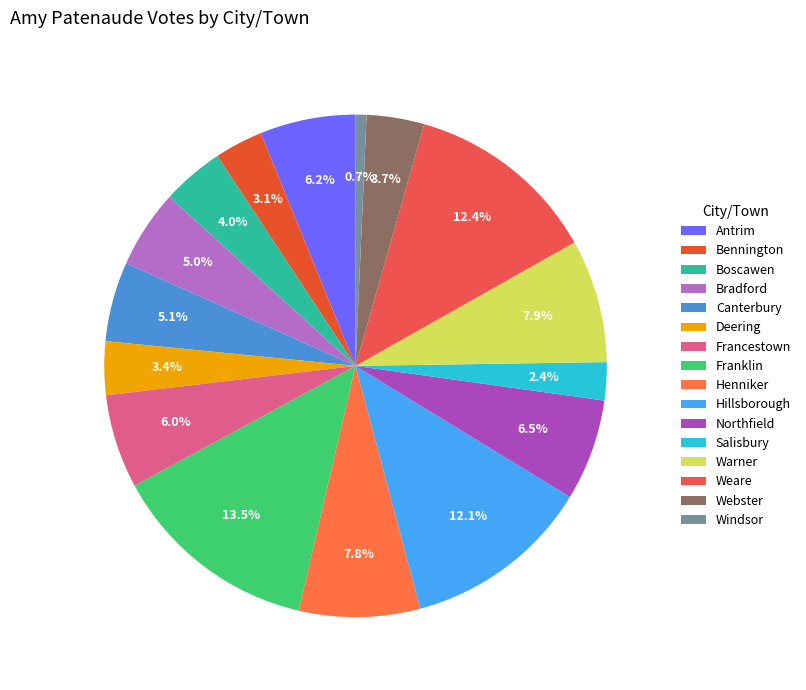

True or false: Bradford accounts for 16% of the total.

False